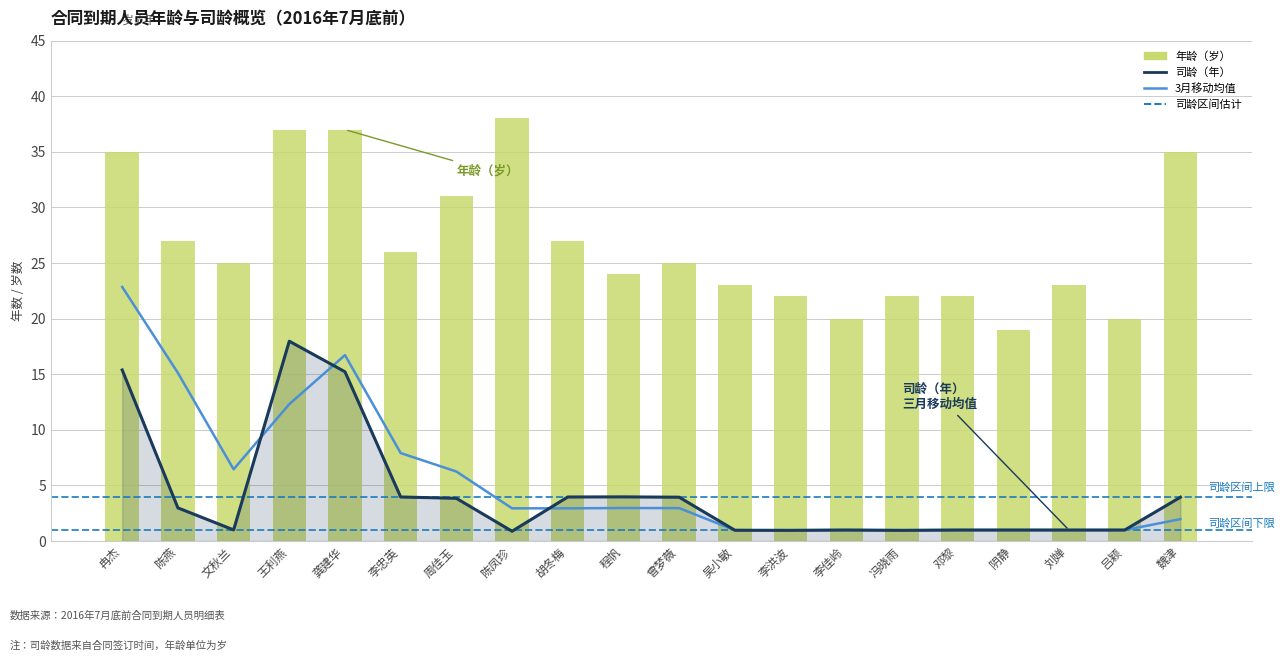

Is the value of 3月移动均值 at 邓黎 greater than the value of 司龄(年) at 魏津?

No